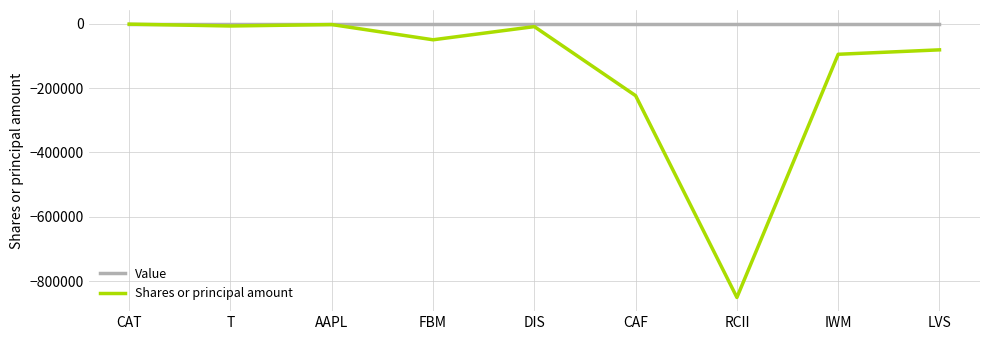

Is the value of Value at IWM greater than the value of Shares or principal amount at RCII?

Yes